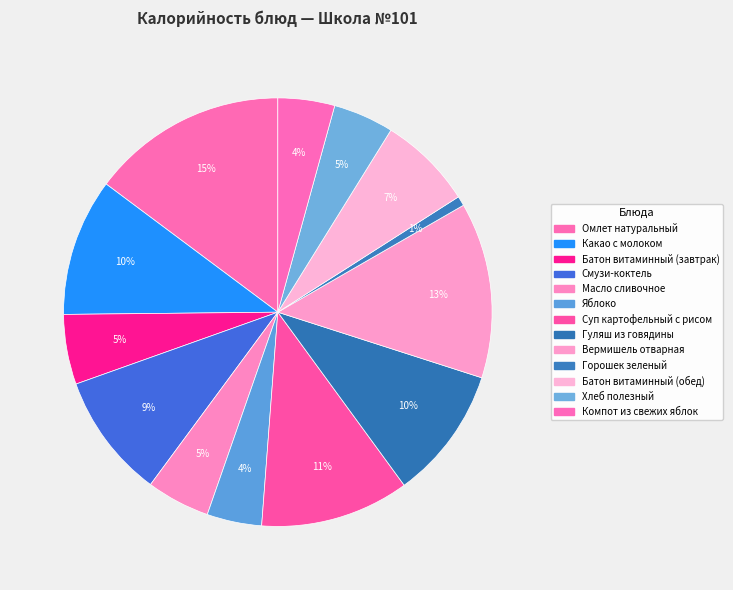

To the nearest percent, what is the average slice percentage?

8%